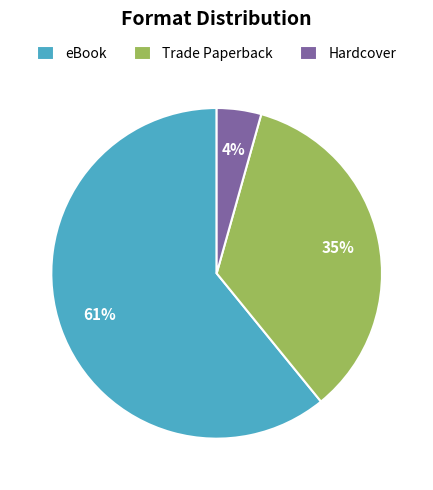

Do Hardcover and eBook together represent more than half of the pie?

Yes